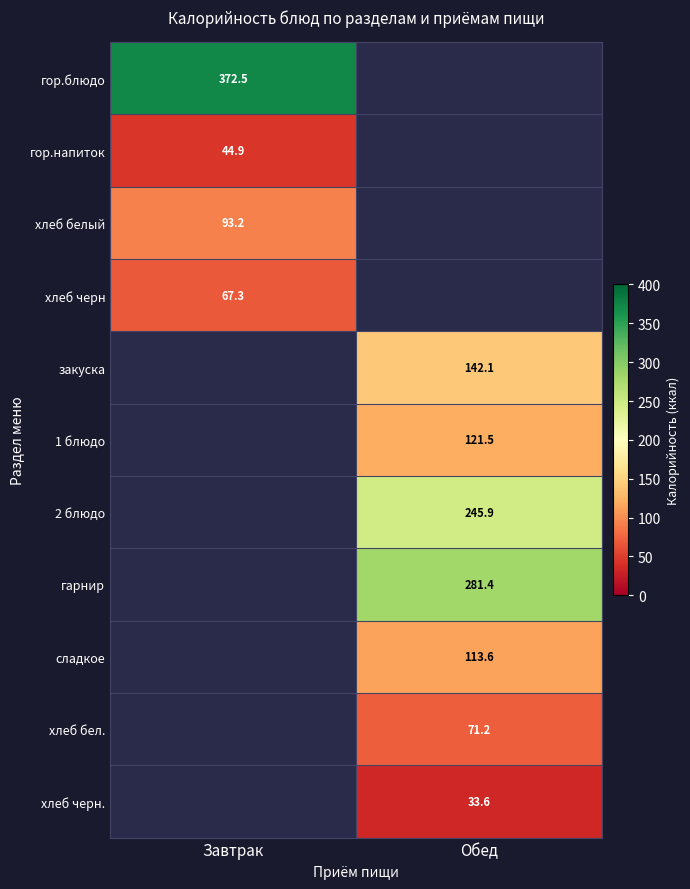

True or false: гор.напиток has a value of 9.4 at Завтрак.

False